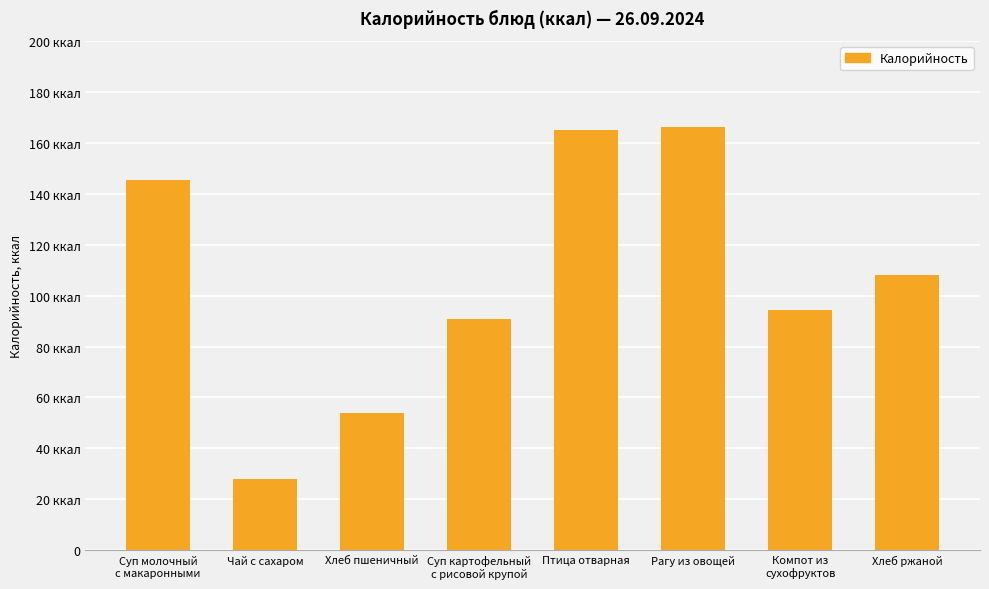

What is the difference between the values at Компот из
сухофруктов and Птица отварная?

70.8